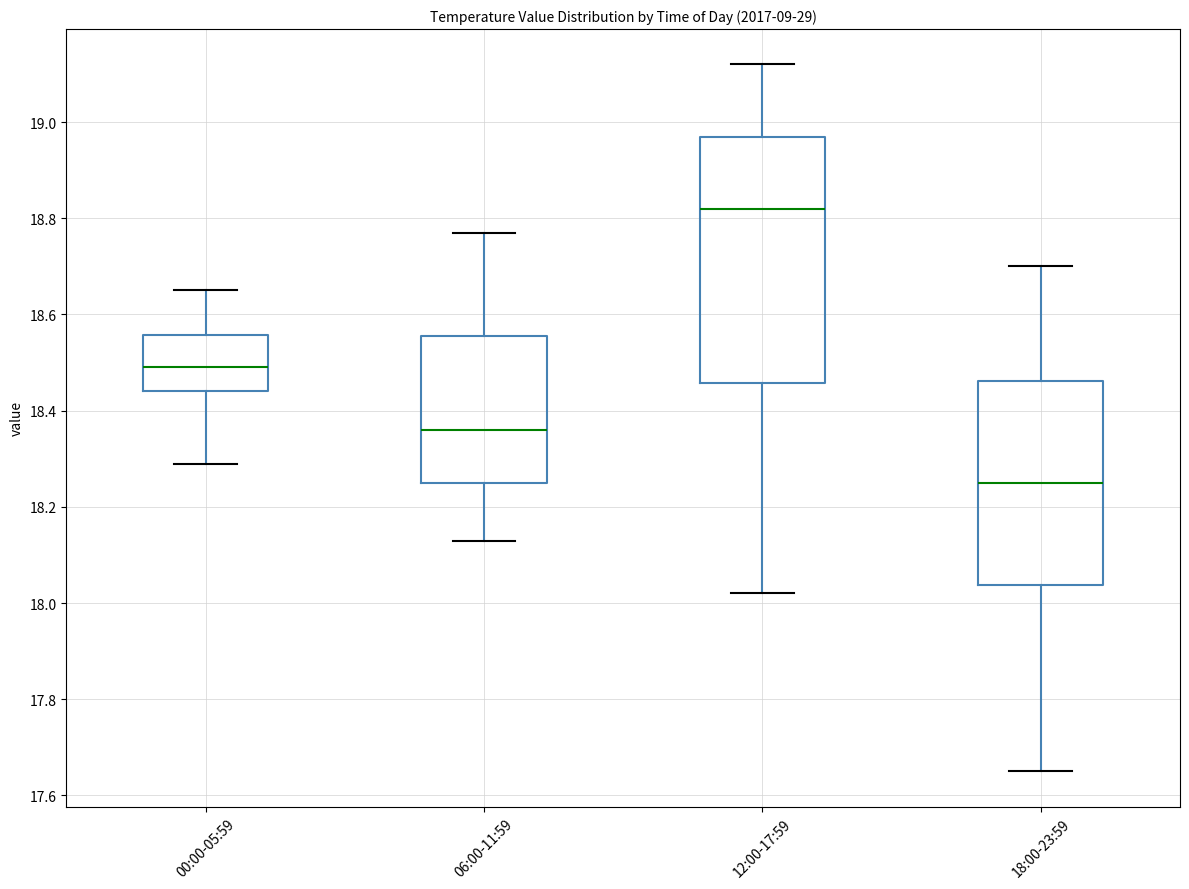

Reading left to right, transcribe this box plot: for each box, give where its median line is, the range the box spans, and where its two whiskers end, as read against the y-axis. The values are not printed on the chart, so give them approximately, as read against the axis.

00:00-05:59: median 18.50, box 18.44 to 18.56, whiskers 18.30 to 18.66
06:00-11:59: median 18.36, box 18.26 to 18.56, whiskers 18.14 to 18.78
12:00-17:59: median 18.82, box 18.46 to 18.98, whiskers 18.02 to 19.12
18:00-23:59: median 18.26, box 18.04 to 18.46, whiskers 17.66 to 18.70